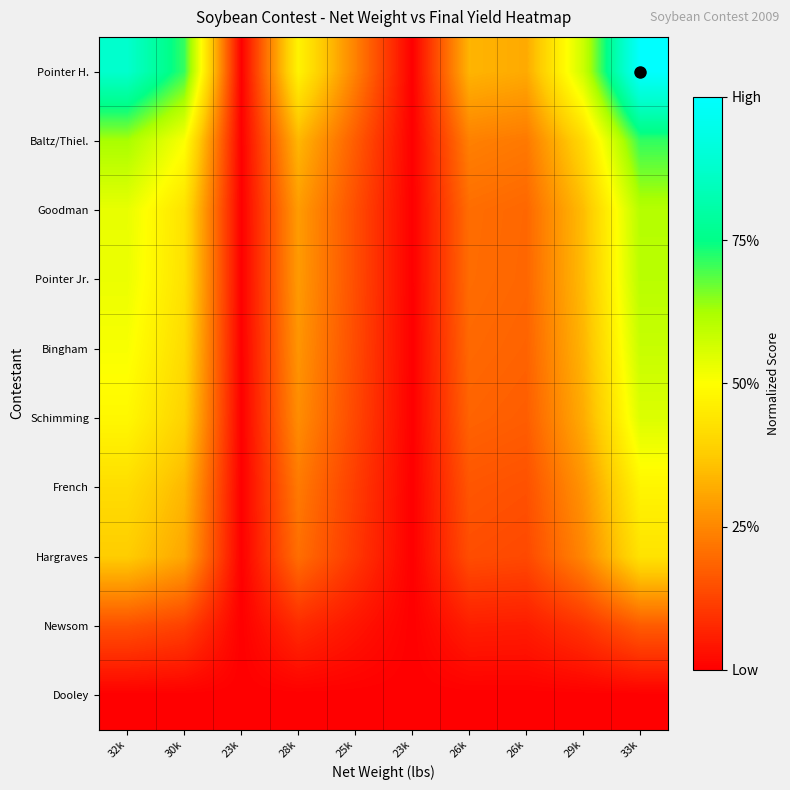

At which category does the chart reach its minimum across all series?

23k